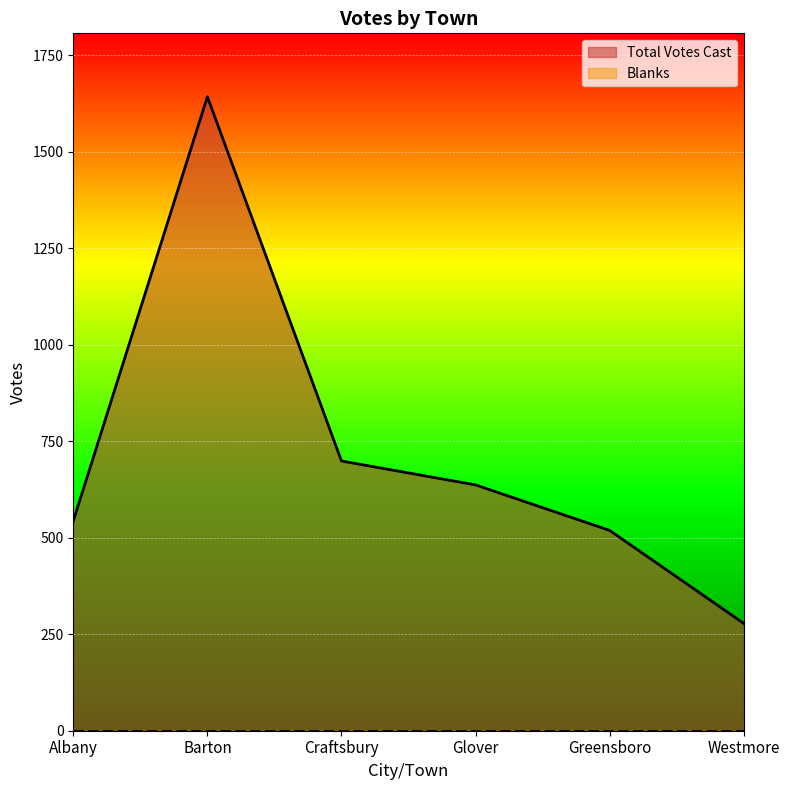

Does the chart display data point markers on the line(s)?

No